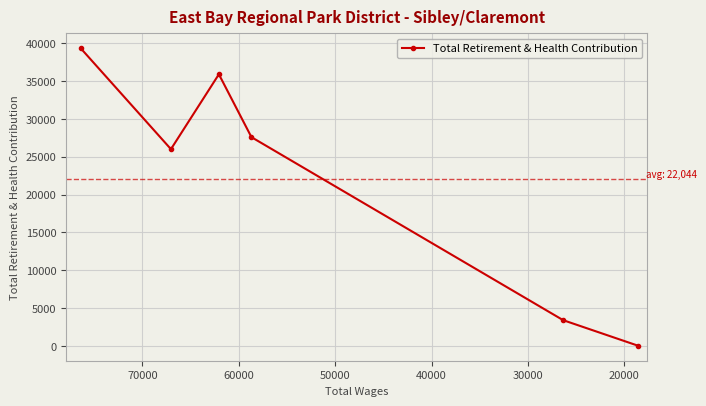

Does the chart display data point markers on the line(s)?

Yes